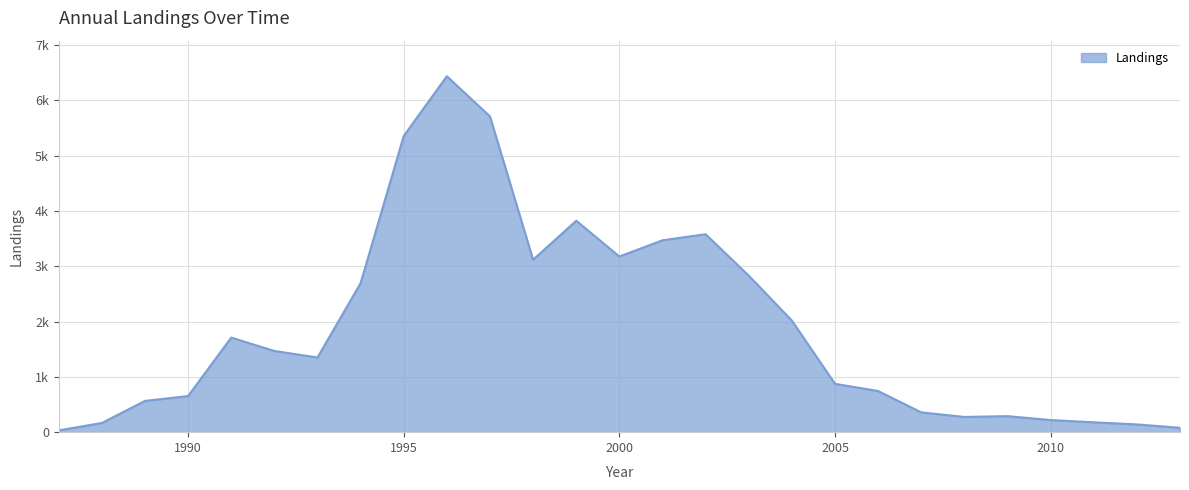

Does the chart display data point markers on the line(s)?

No